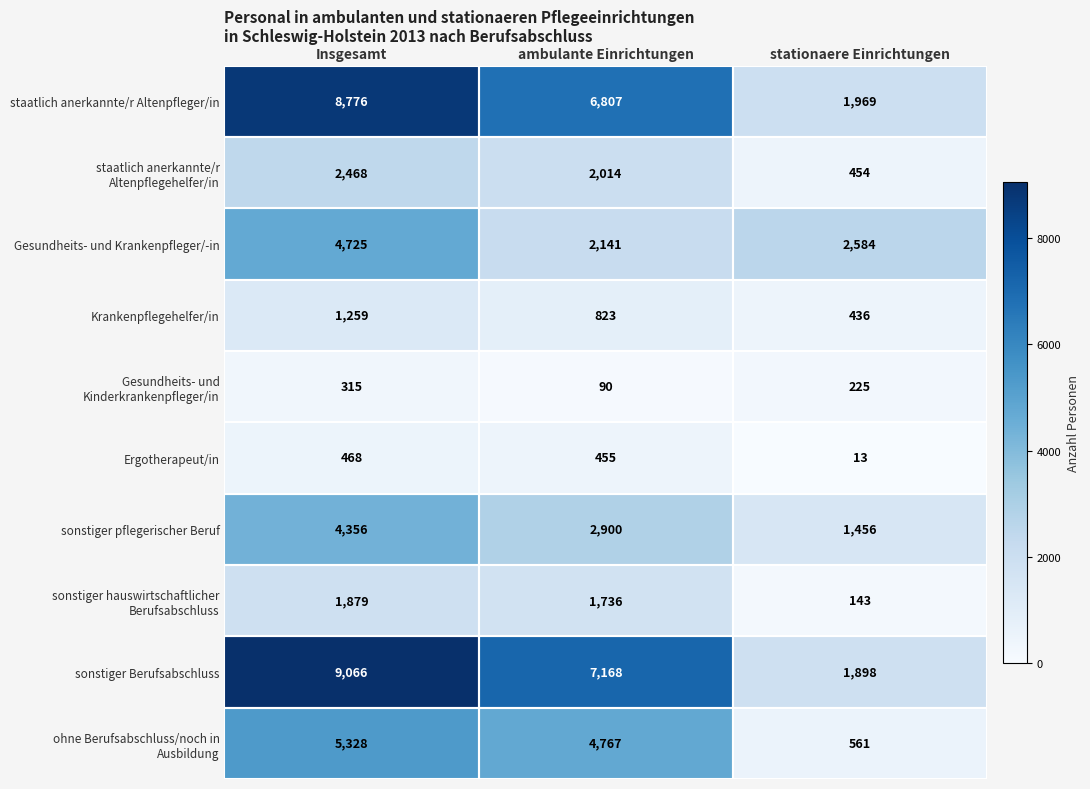

What is the average value of the sonstiger Berufsabschluss series?

6044